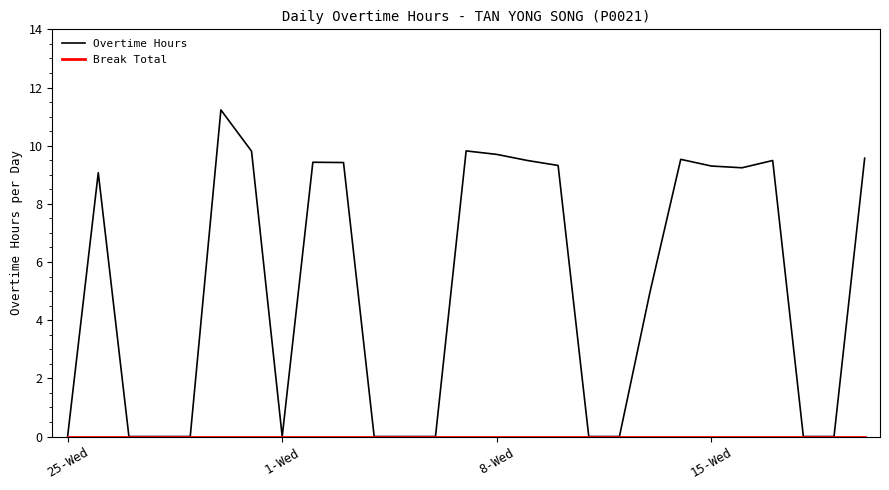

What is the maximum value shown in the chart?

11.2